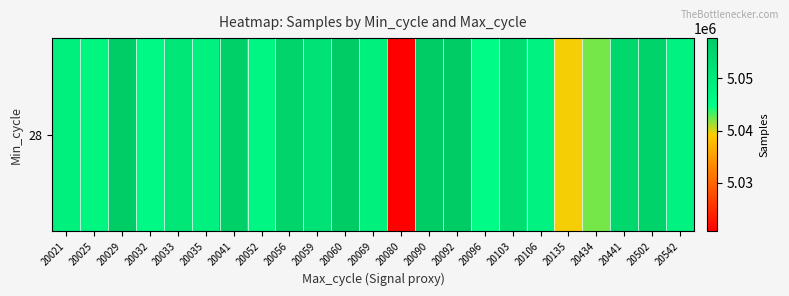

Is it true that the value at 20080 is 5020767?

True